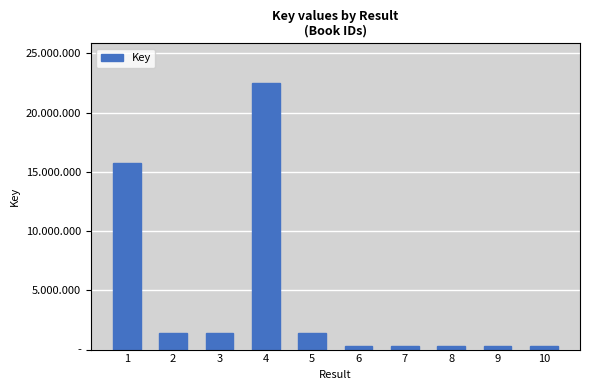

Reading left to right, list all the values displayed in this chart.

15718159	1438628	1438632	22481733	1438621	335861	332508	332297	332453	331255